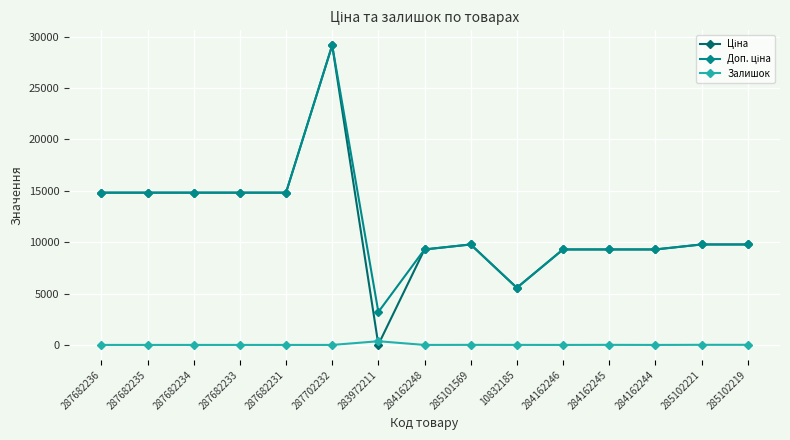

The Залишок series shows 0.0 at 287682231. True or false?

True